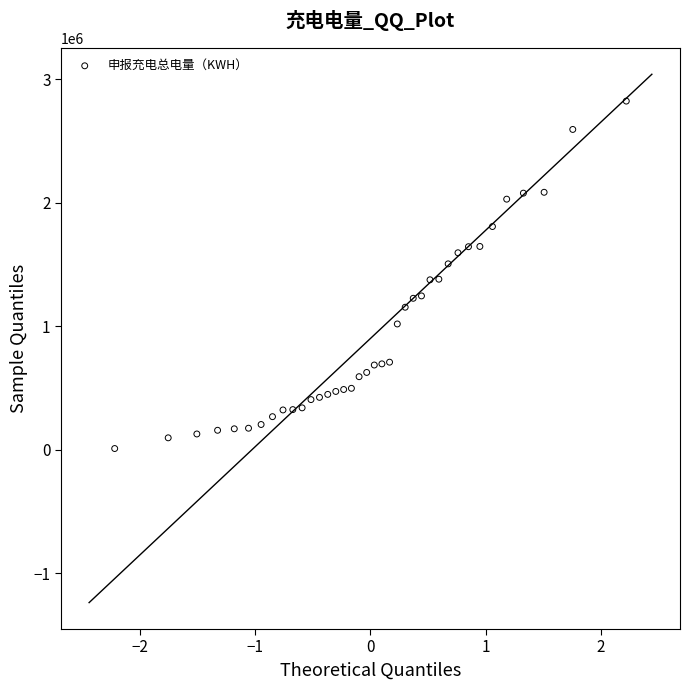

What is the range of Y values (max minus min)?

2811637.6